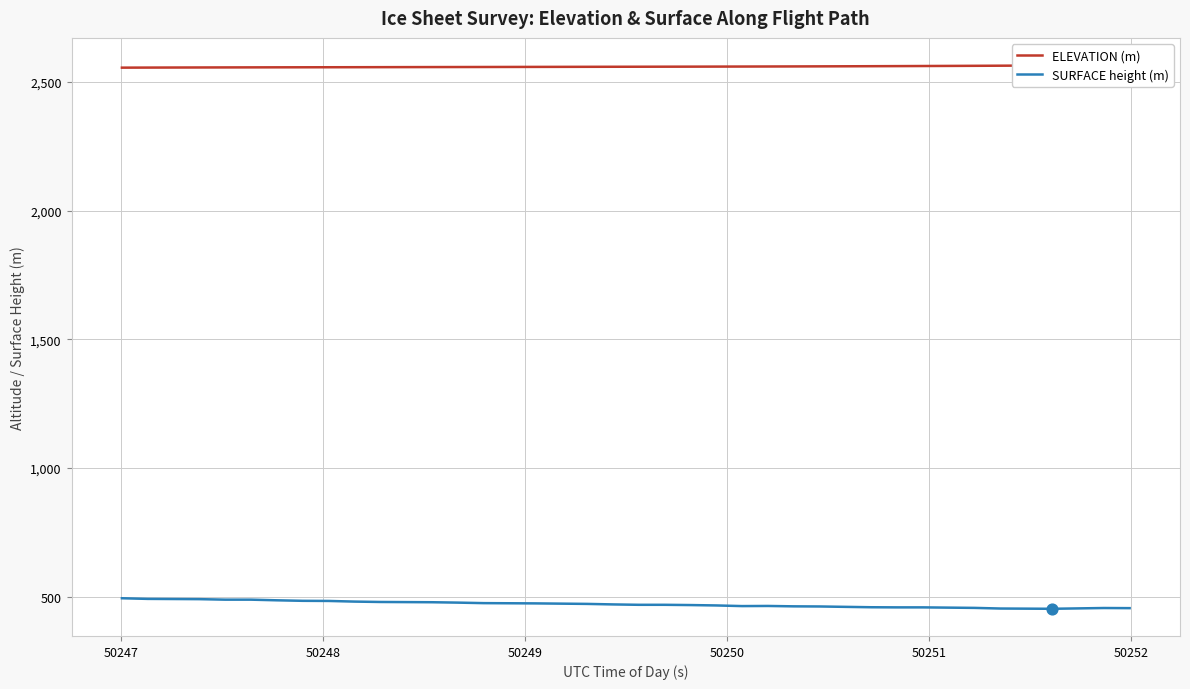

What is the total value across all series at 50249?

3045.9